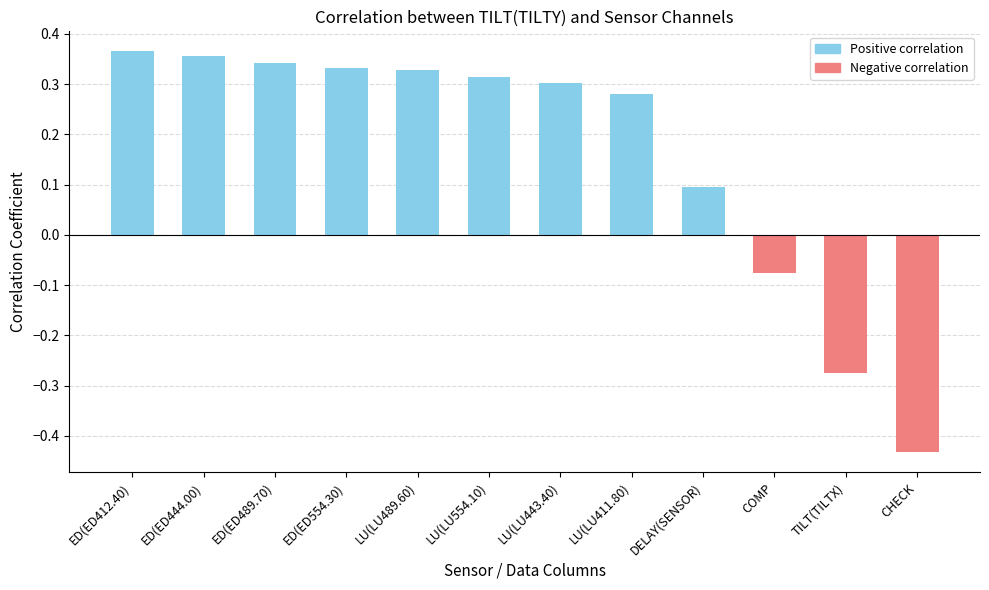

What is the sum of the values at LU(LU443.40) and COMP?

0.2